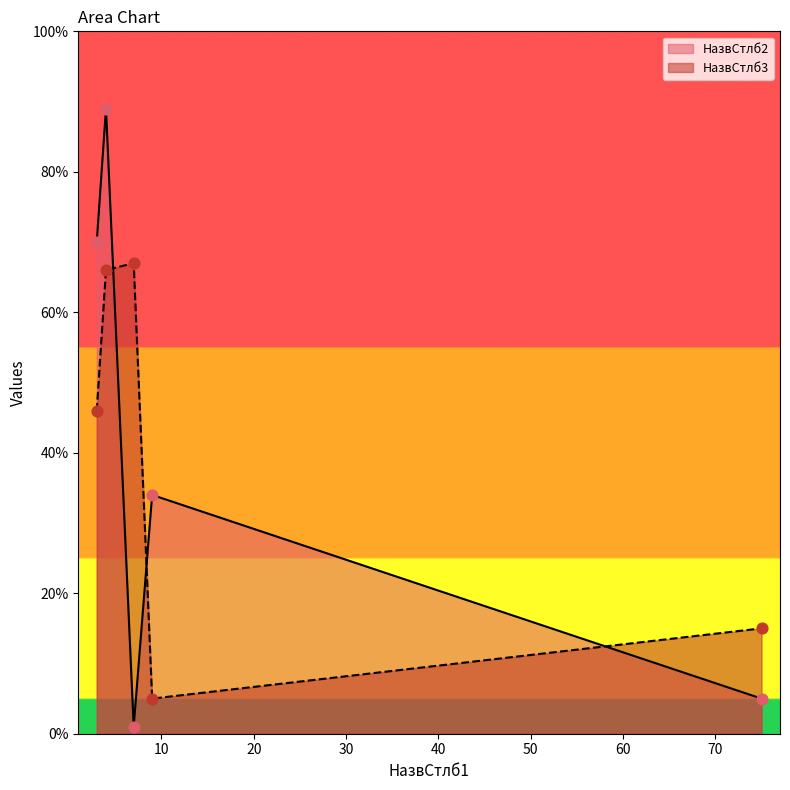

Which series contains the highest Y value?

НазвСтлб2